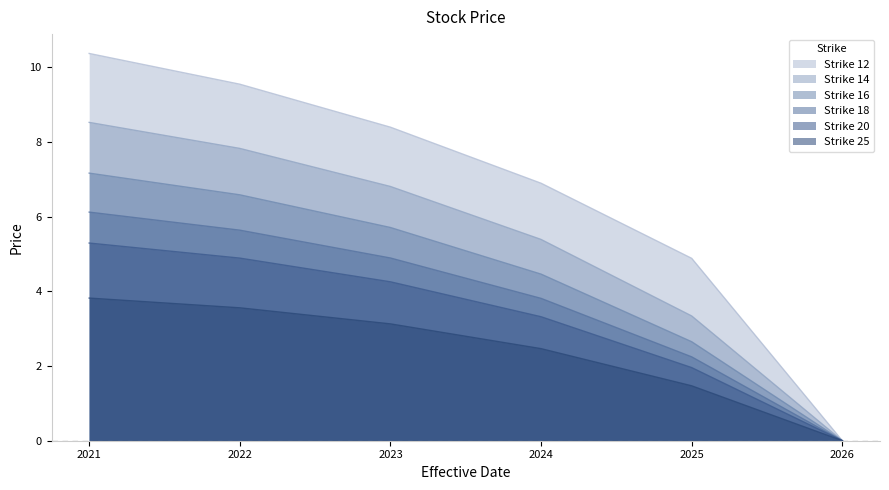

Reading left to right, list all the values displayed in this chart.

Strike 12: 10.4	9.6	8.4	6.9	4.9	0.0
Strike 14: 8.5	7.8	6.8	5.4	3.3	0.0
Strike 16: 7.2	6.6	5.7	4.5	2.7	0.0
Strike 18: 6.1	5.6	4.9	3.8	2.2	0.0
Strike 20: 5.3	4.9	4.3	3.3	2.0	0.0
Strike 25: 3.8	3.6	3.1	2.5	1.5	0.0